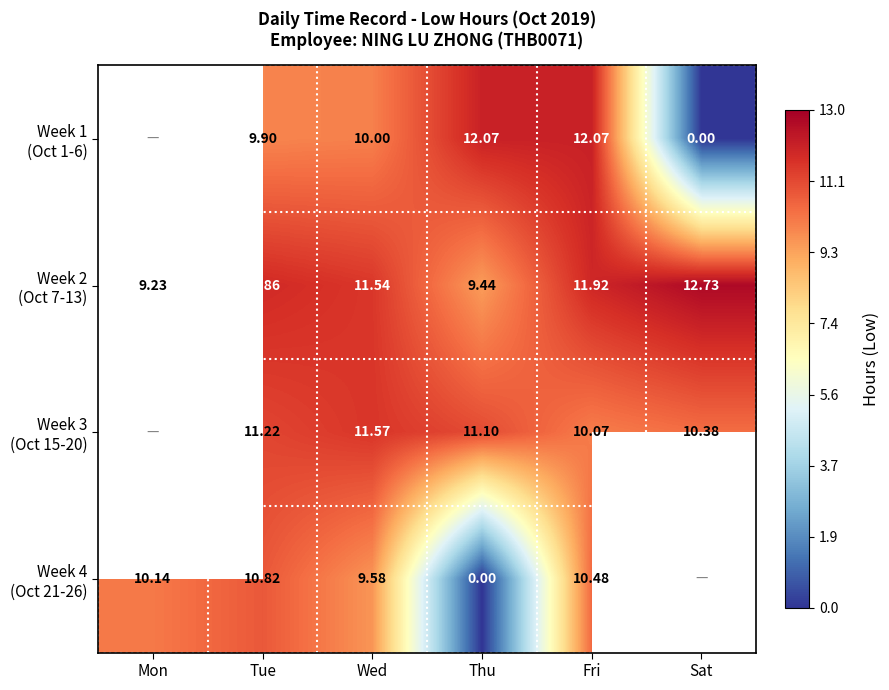

What is the total value across all series at Thu?

32.6